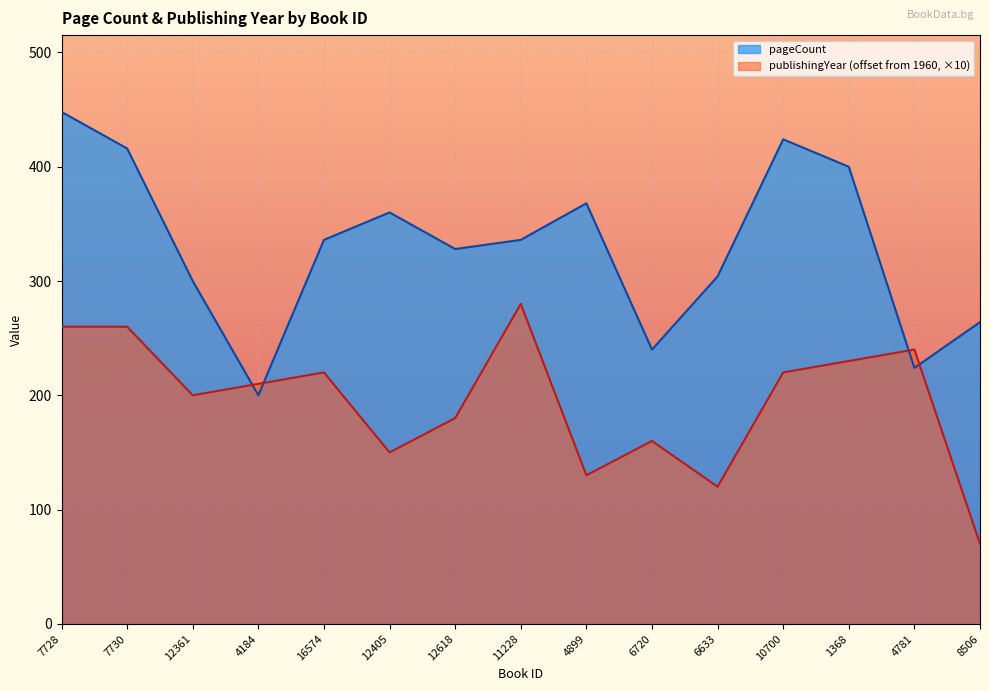

Which series ends up on top after the final intersection of publishingYear and pageCount?

pageCount